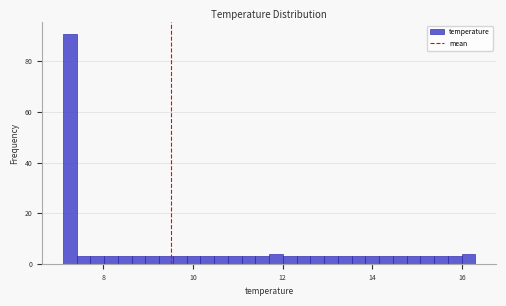

Read against the x-axis, roughly where is the centre of the tallest bar?

7.2